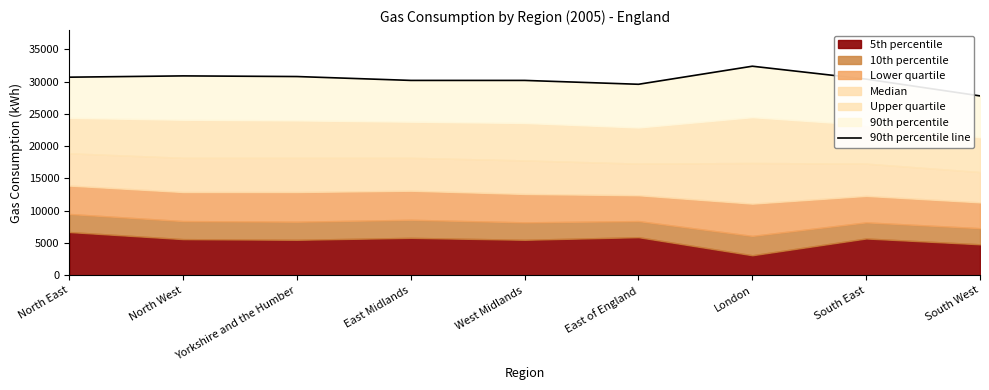

List the labels in order of value, largest first.

London, North West, Yorkshire and the Humber, North East, South East, East Midlands, West Midlands, East of England, South West